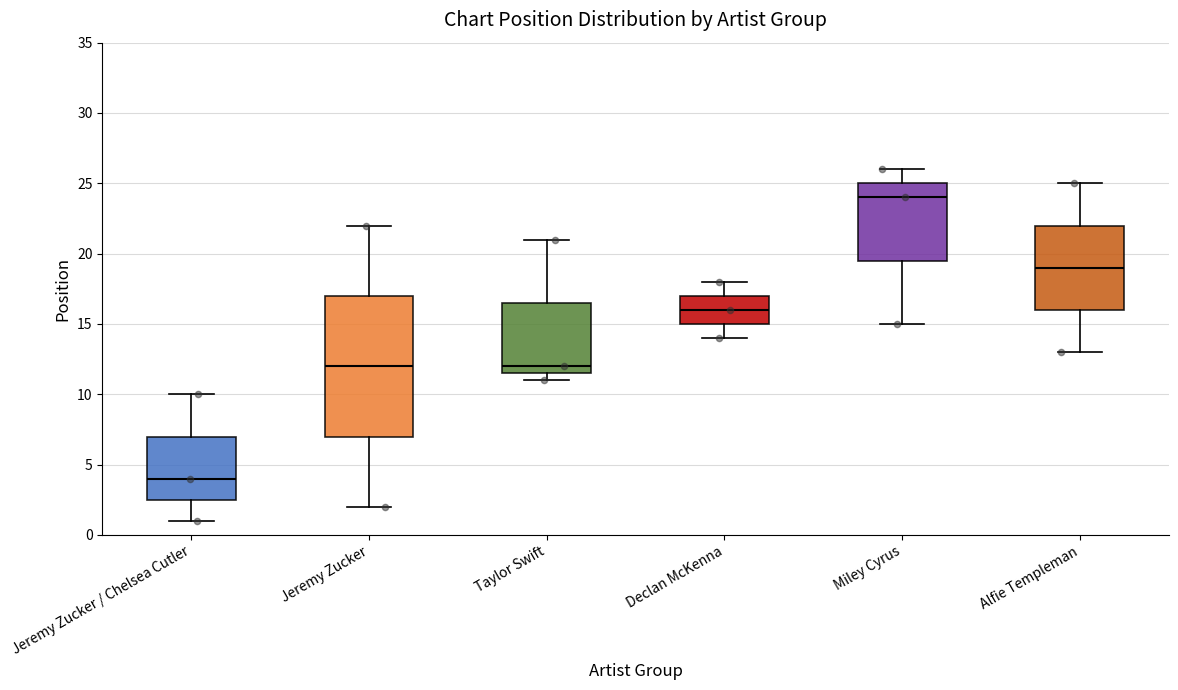

Reading left to right, read every box against the y-axis: the position of its median line, the range the box covers, and the ends of its whiskers. The values are not printed on the chart, so give them approximately, as read against the axis.

Jeremy Zucker / Chelsea Cutler: median 4.0, box 2.5 to 7.0, whiskers 1.0 to 10.0
Jeremy Zucker: median 12.0, box 7.0 to 17.0, whiskers 2.0 to 22.0
Taylor Swift: median 12.0, box 11.5 to 16.5, whiskers 11.0 to 21.0
Declan McKenna: median 16.0, box 15.0 to 17.0, whiskers 14.0 to 18.0
Miley Cyrus: median 24.0, box 19.5 to 25.0, whiskers 15.0 to 26.0
Alfie Templeman: median 19.0, box 16.0 to 22.0, whiskers 13.0 to 25.0